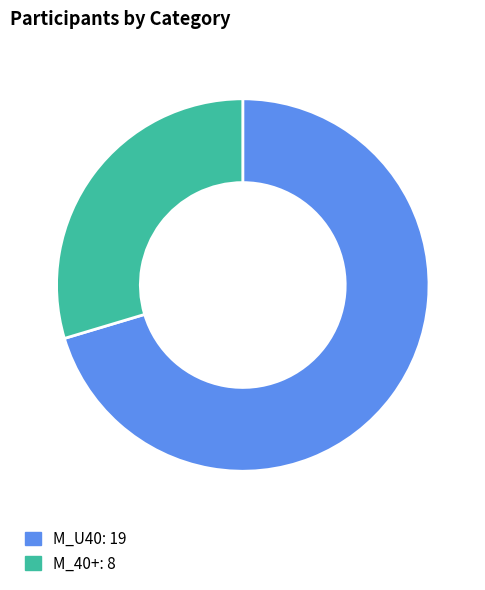

How many slices are in this pie chart?

2